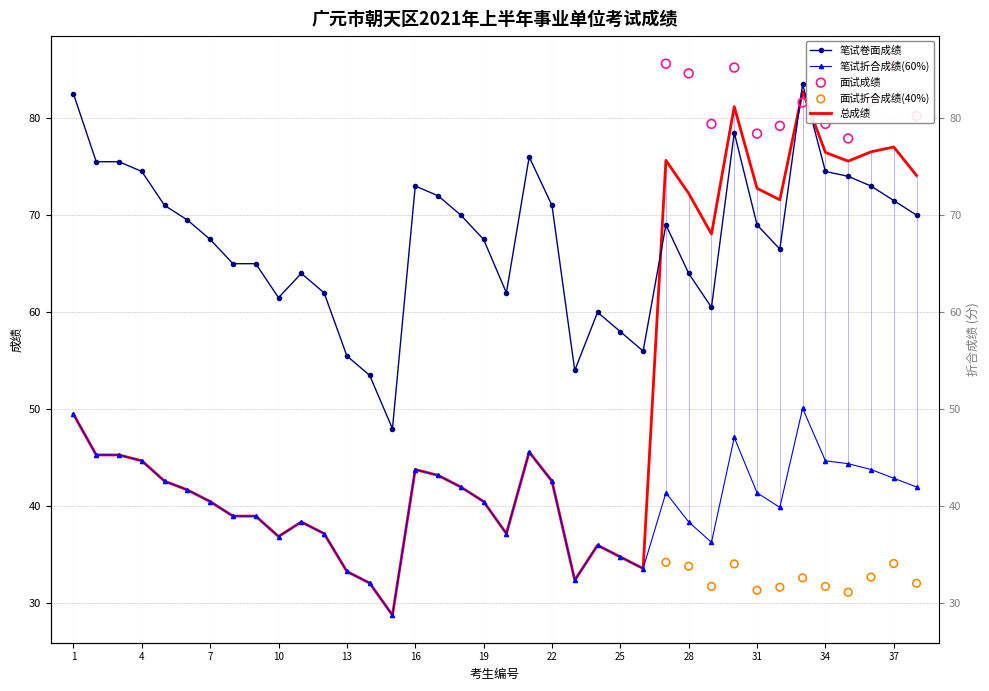

Which series contains the lowest Y value?

笔试总成绩